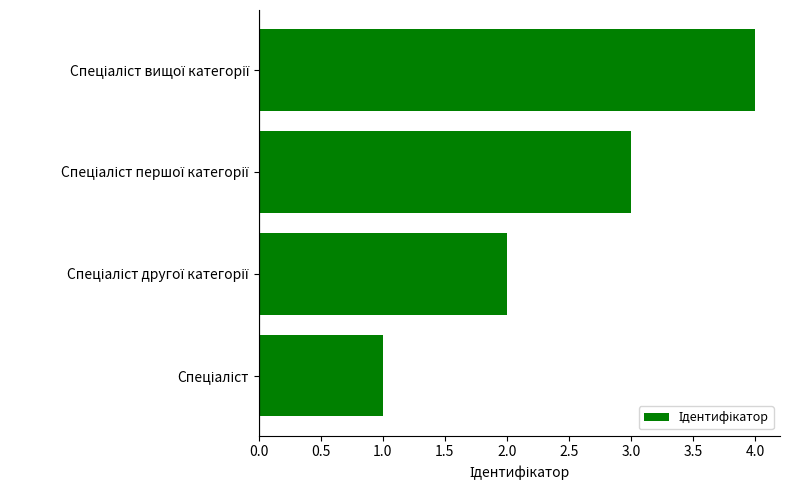

What is the maximum value shown in the chart?

4